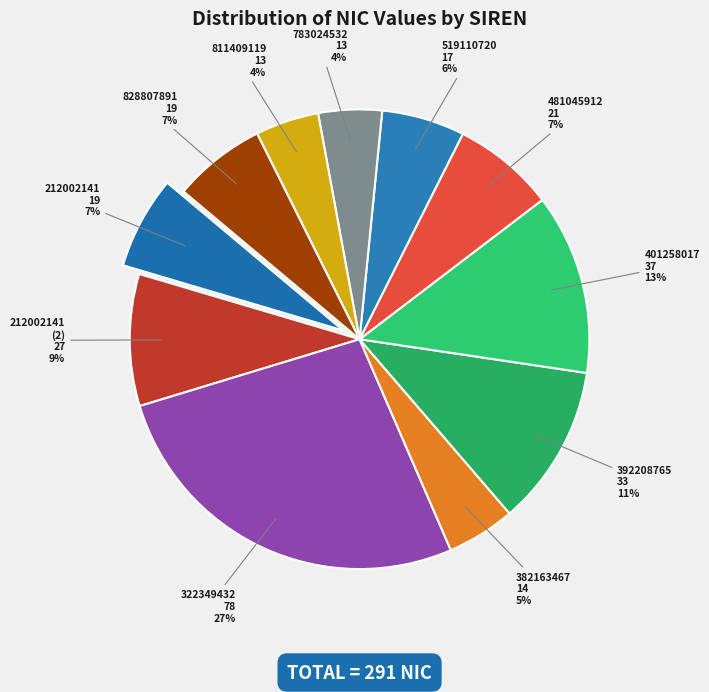

How many slices are in this pie chart?

11